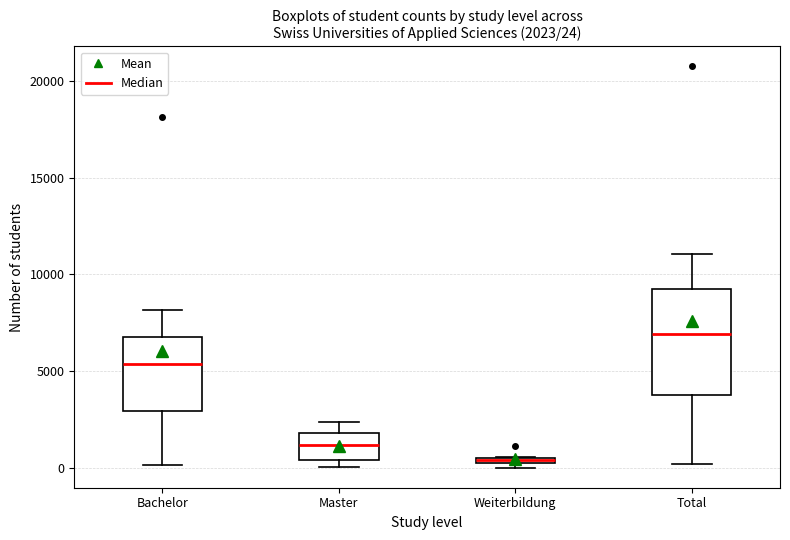

Comparing the boxes themselves (not the whiskers), which one is the tallest?

Total